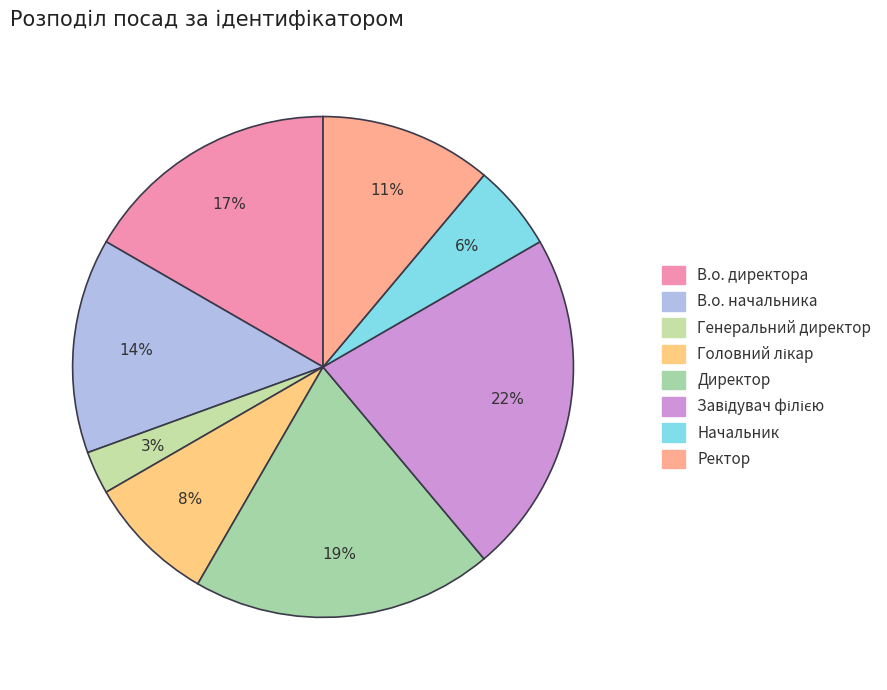

Which slice is the largest?

Завідувач філією